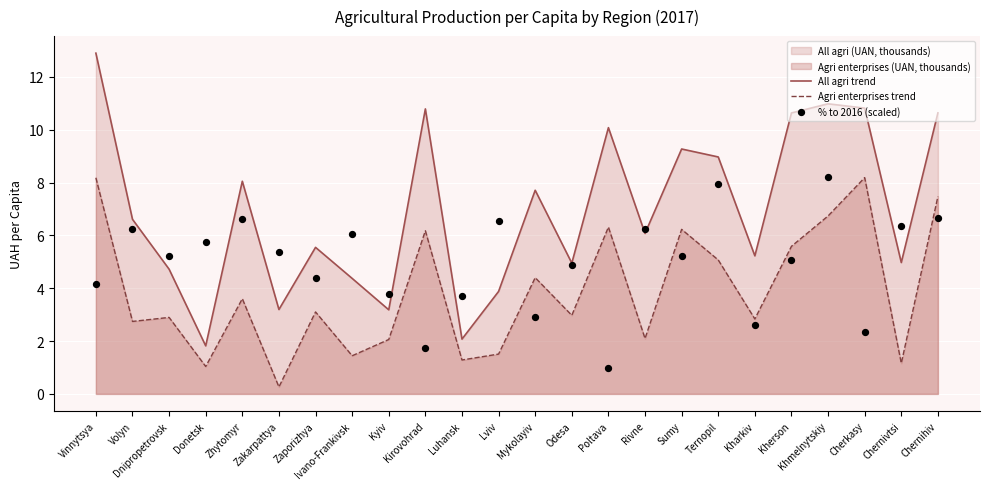

At how many categories does at least one series exceed 10?

7